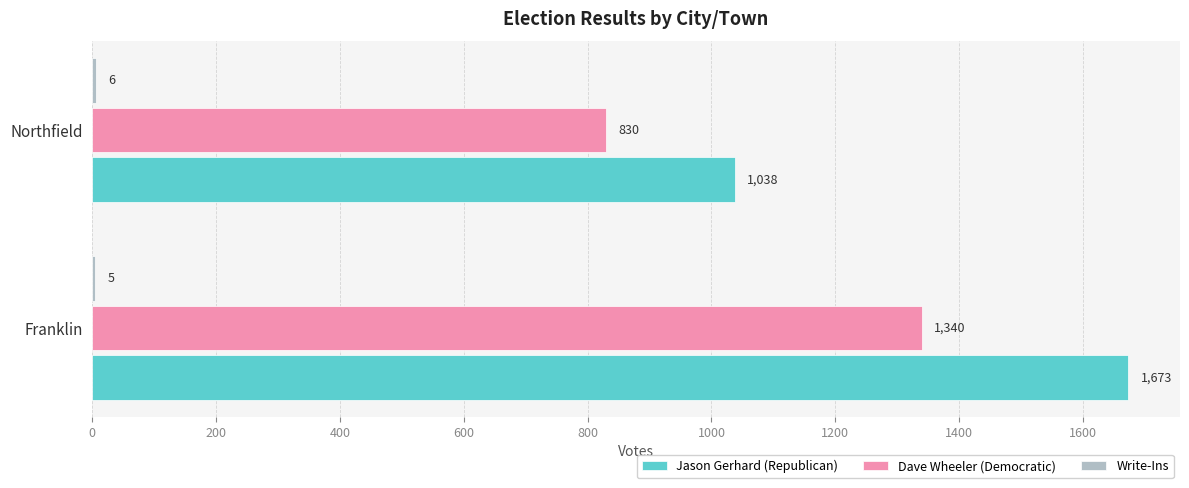

Between Franklin and Northfield, which series saw the biggest shift?

Jason Gerhard (Republican)